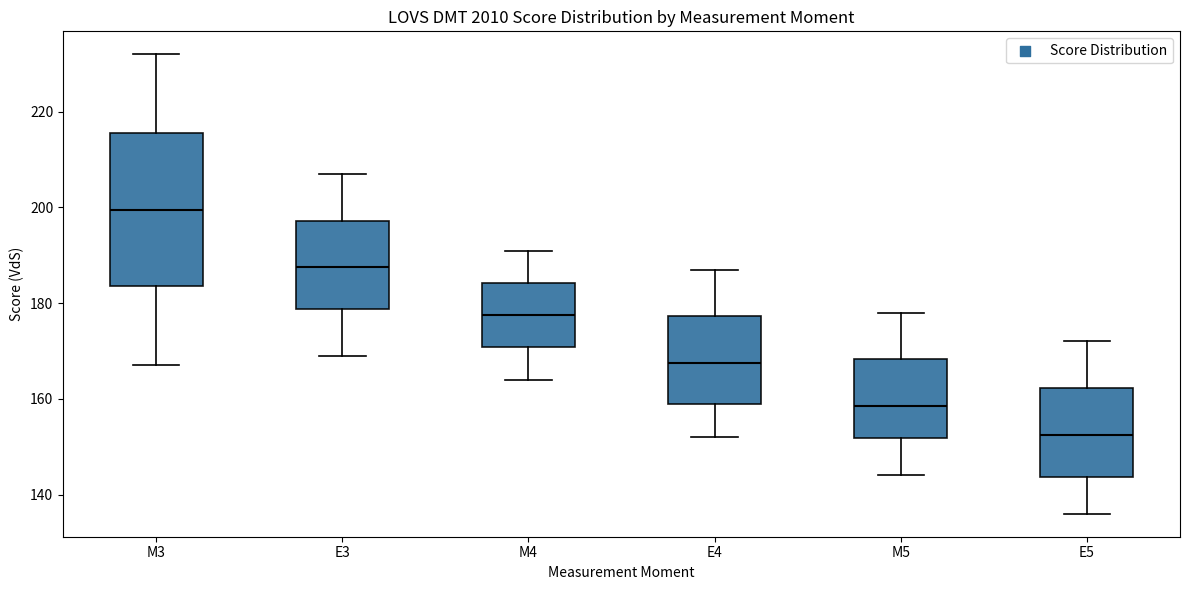

Which box has the lowest median line?

E5